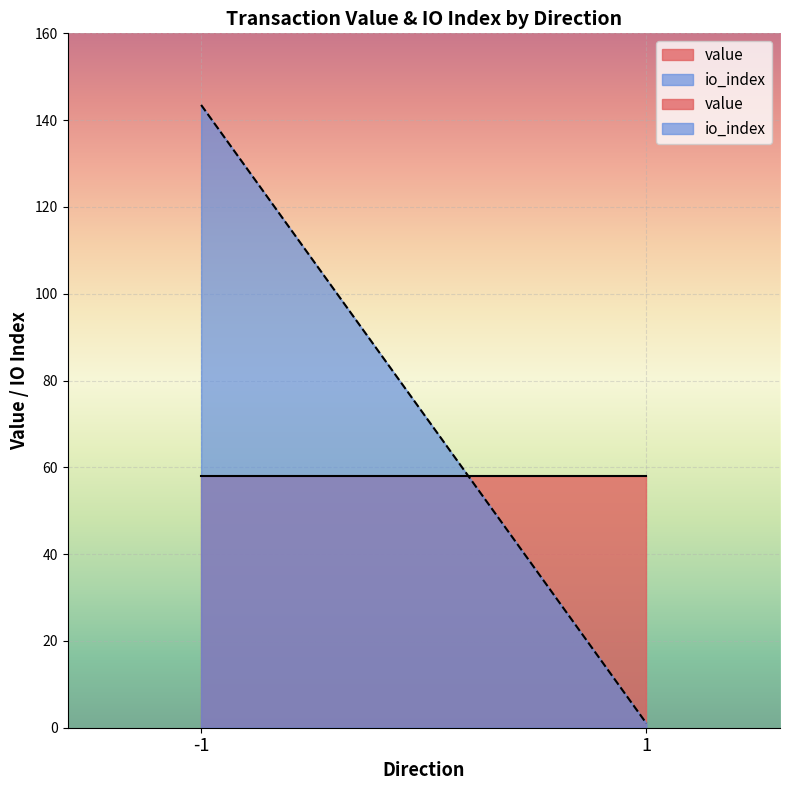

The value of io_index at -1 is 104.3. True or false?

False